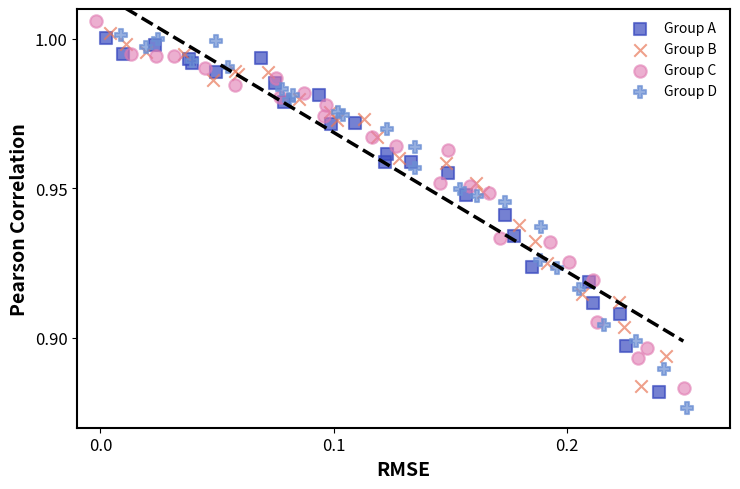

Which series contains the highest Y value?

Group C